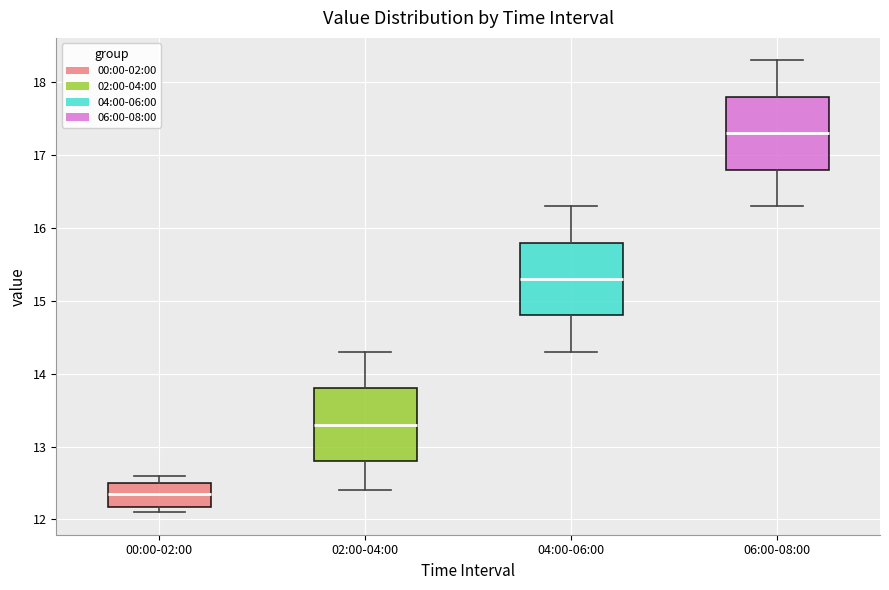

Reading left to right, transcribe this box plot: for each box, give where its median line is, the range the box spans, and where its two whiskers end, as read against the y-axis. The values are not printed on the chart, so give them approximately, as read against the axis.

00:00-02:00: median 12.4, box 12.2 to 12.5, whiskers 12.1 to 12.6
02:00-04:00: median 13.3, box 12.8 to 13.8, whiskers 12.4 to 14.3
04:00-06:00: median 15.3, box 14.8 to 15.8, whiskers 14.3 to 16.3
06:00-08:00: median 17.3, box 16.8 to 17.8, whiskers 16.3 to 18.3